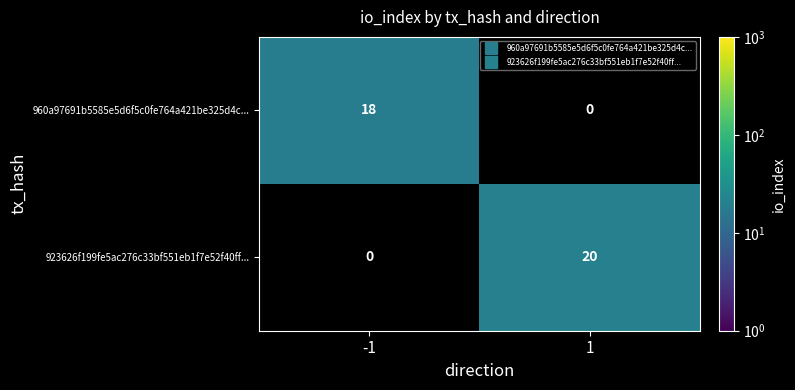

What is the highest value of the 960a97691b5585e5d6f5c0fe764a421be325d4c... series?

18.0